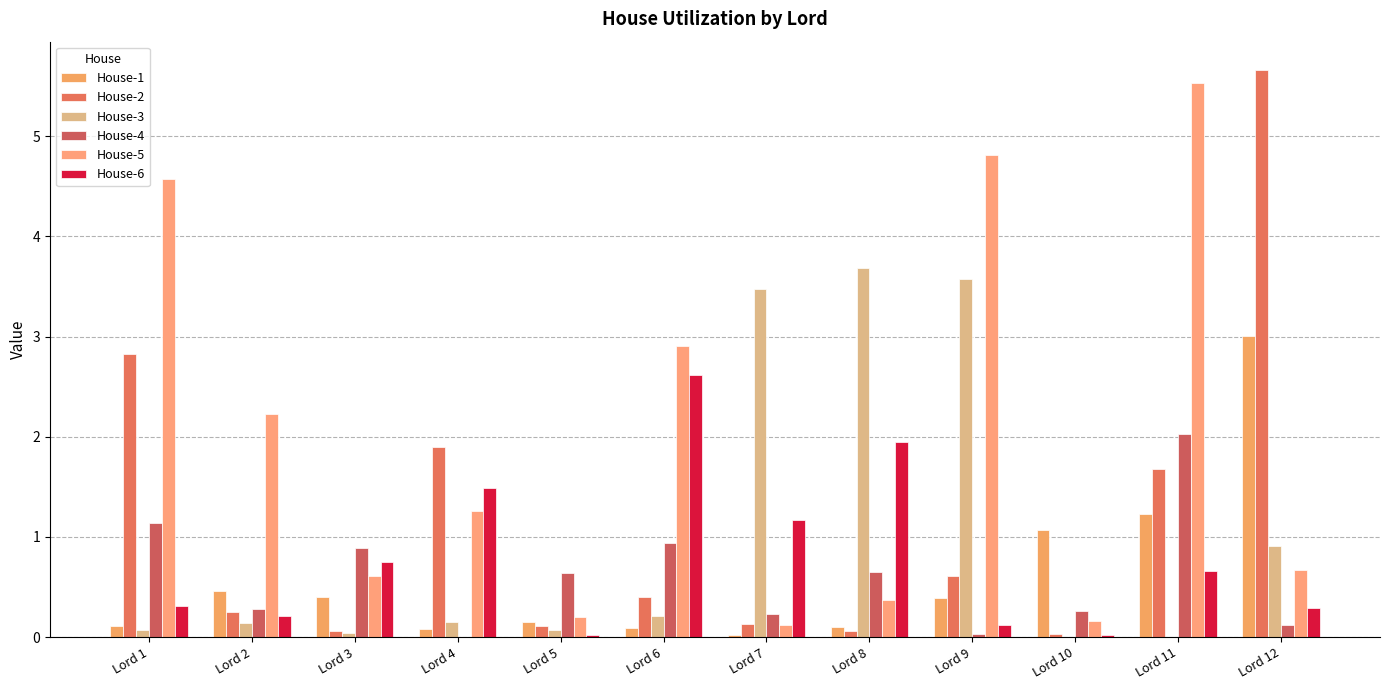

At which category is the sum across all series the highest?

Lord 11